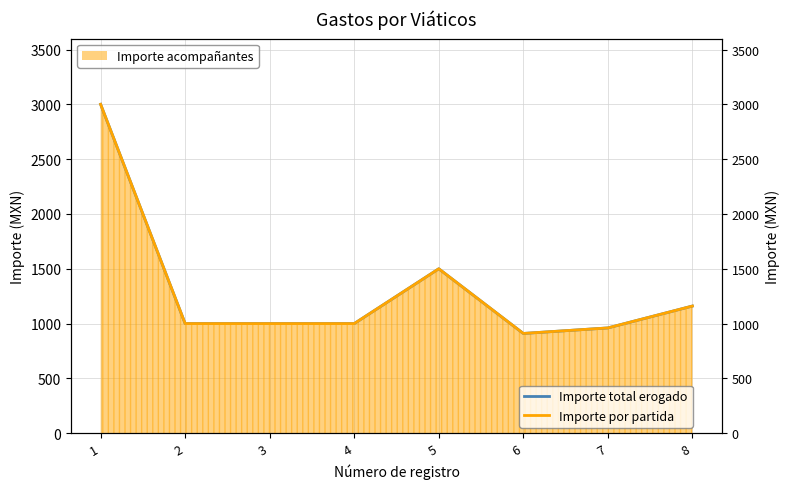

At how many categories does at least one series exceed 1417?

2